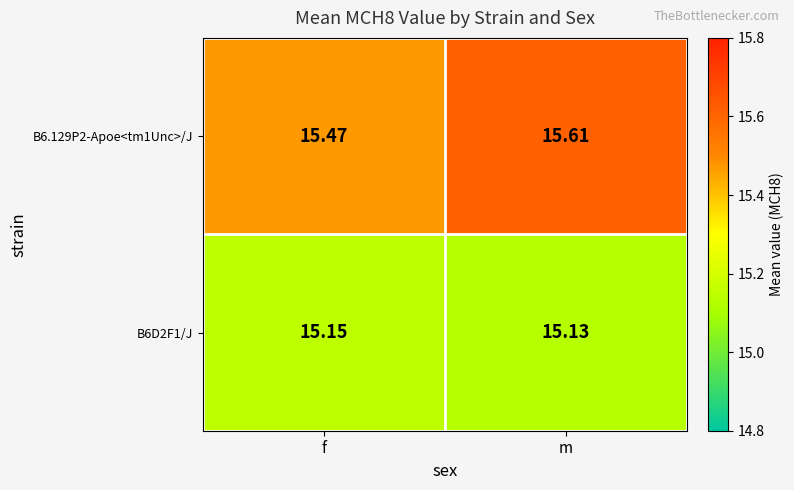

Where is B6.129P2-Apoe<tm1Unc>/J nearest to the value 15?

f